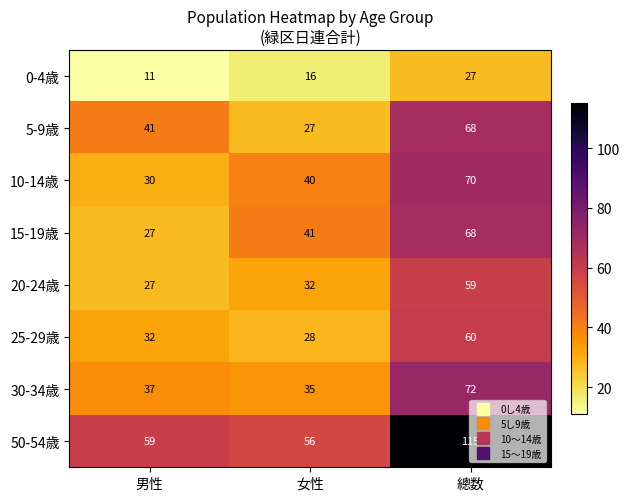

True or false: 15-19歳 has a value of 27 at 男性.

True